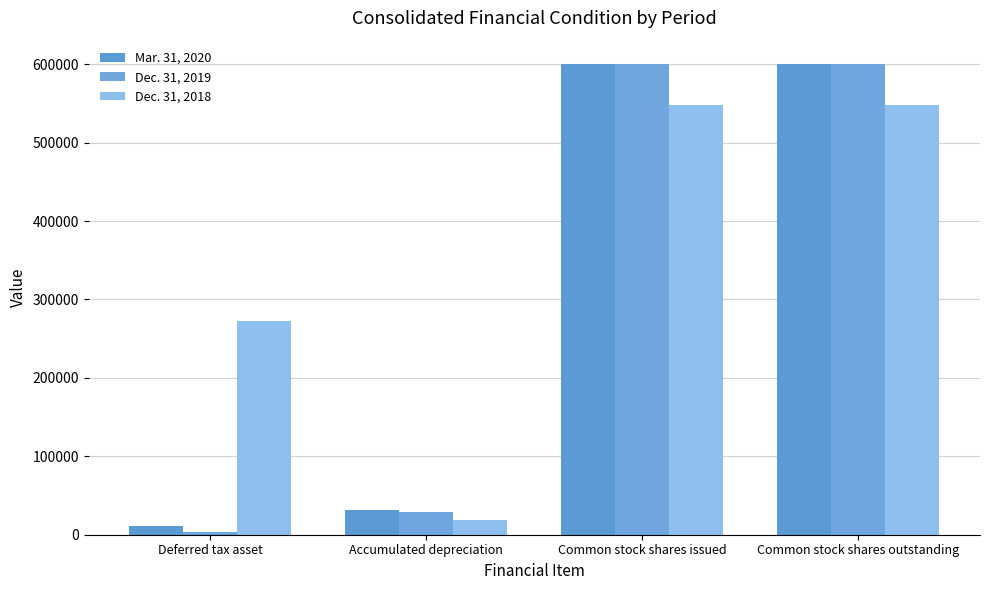

Which series has the largest range (max minus min)?

Dec. 31, 2019